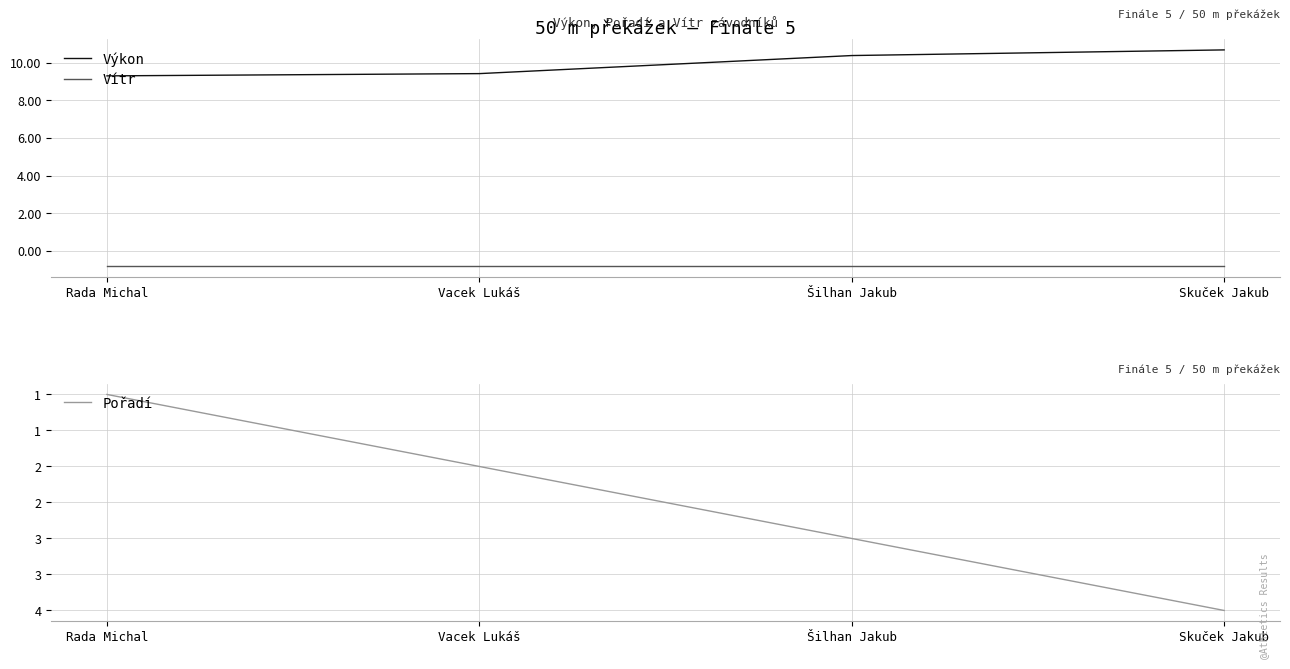

List the series in order of their peak value, highest first.

Výkon, Pořadí, Vítr